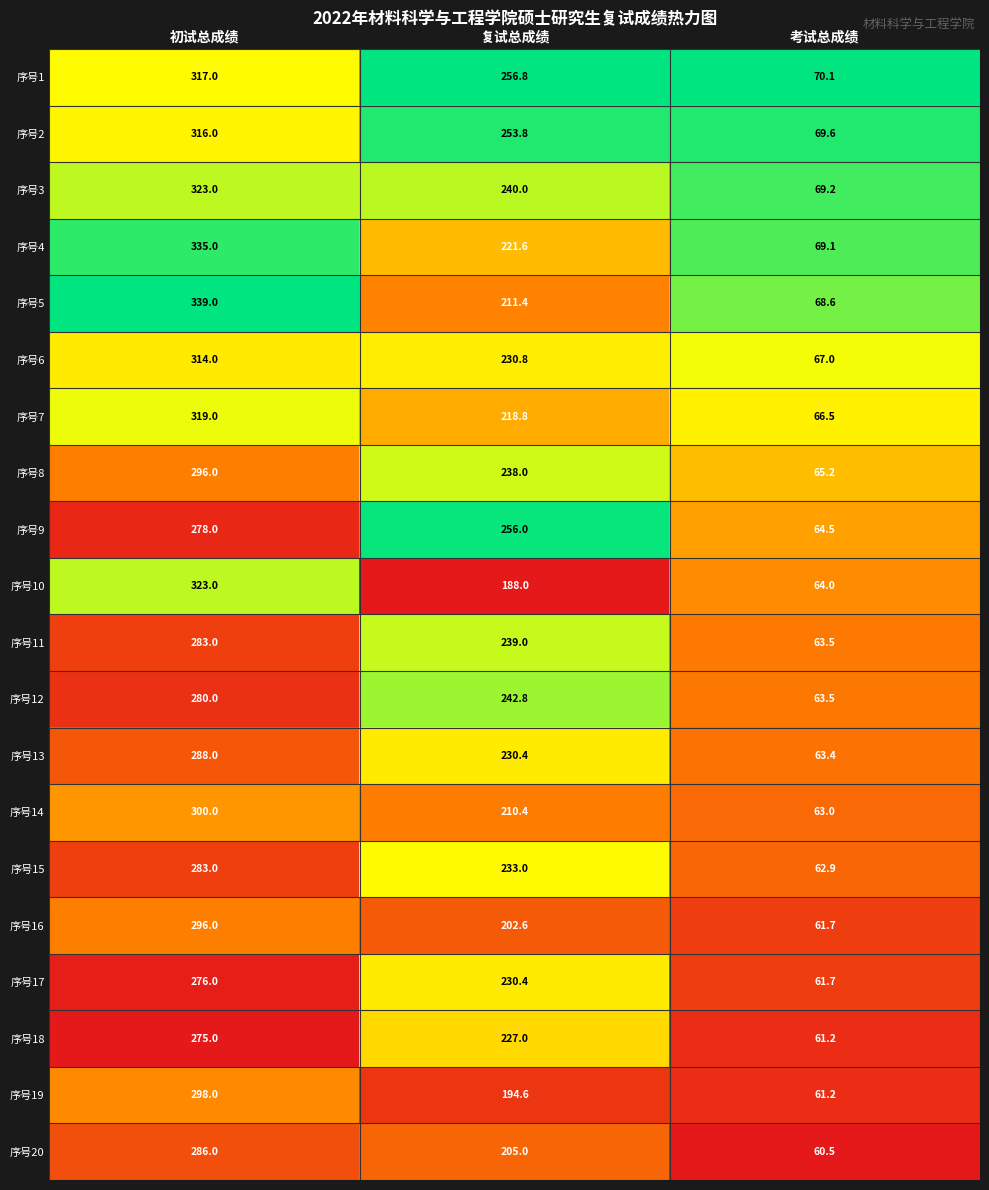

What is the sum of the 序号1 values at 考试总成绩 and 初试总成绩?

387.1